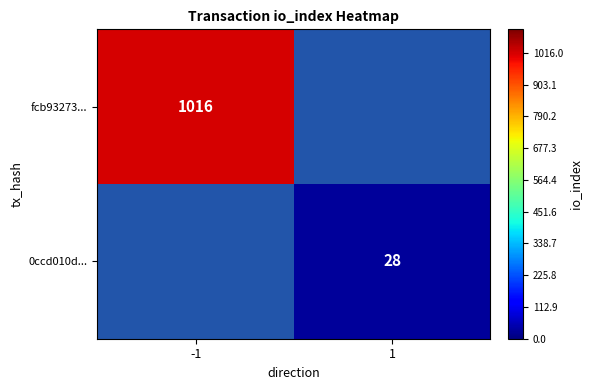

True or false: fcb93273... has a value of 1016 at -1.

True